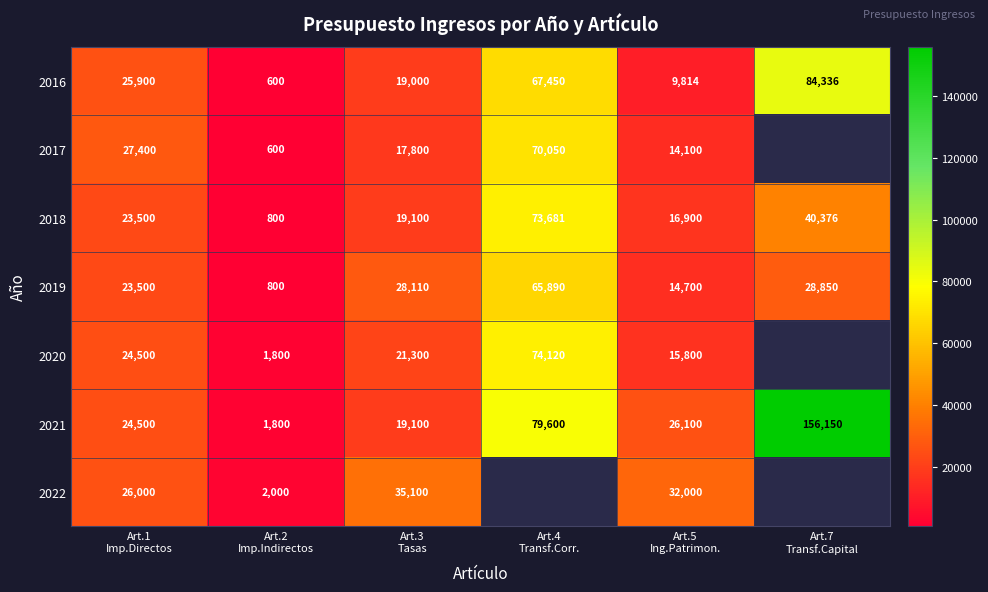

What is the difference between the second highest and second lowest values in the 2018 series?

23476